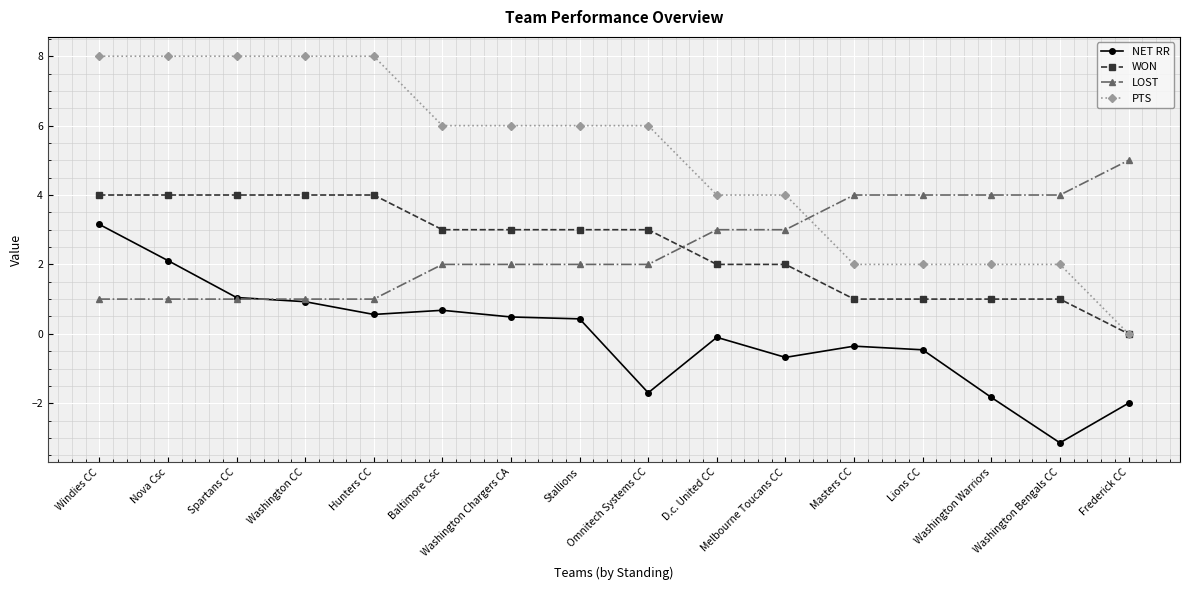

Which series has the largest total across all categories?

PTS